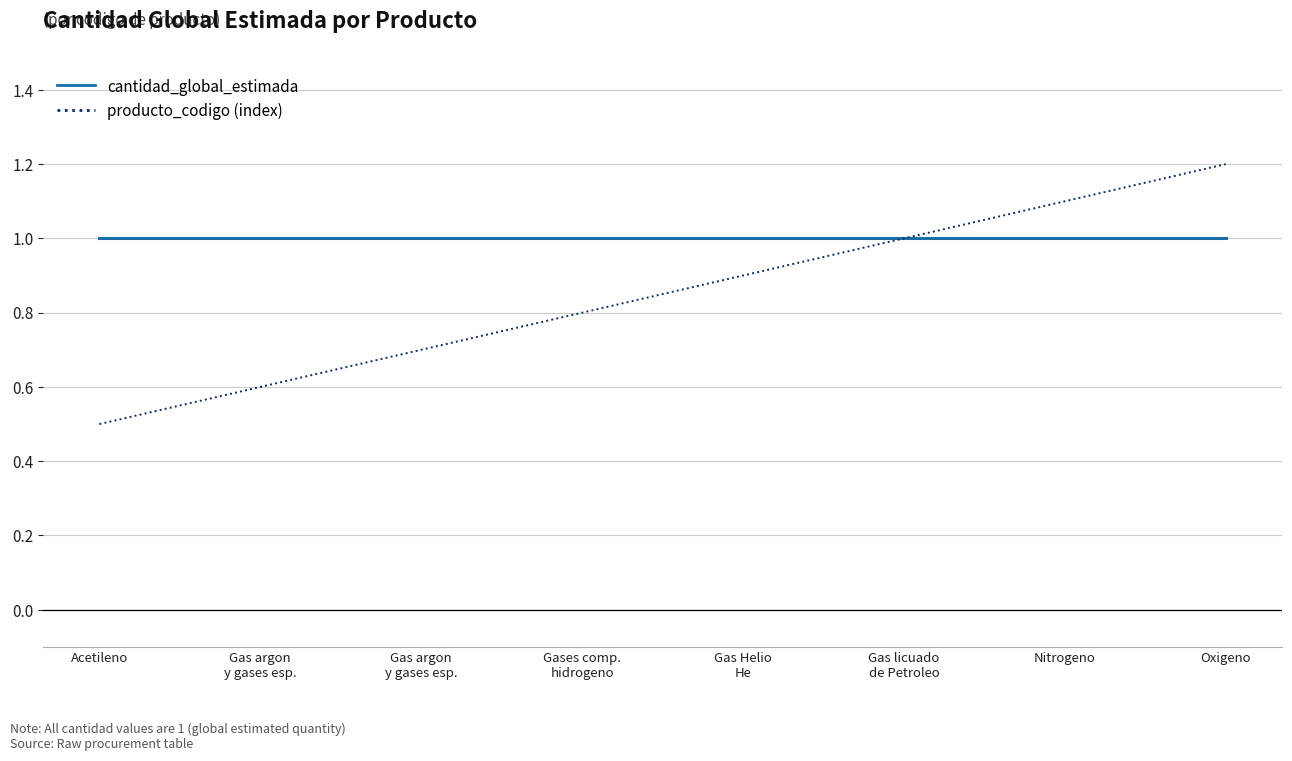

The value of cantidad_global_estimada at Gas Helio
He is 1.0. True or false?

True